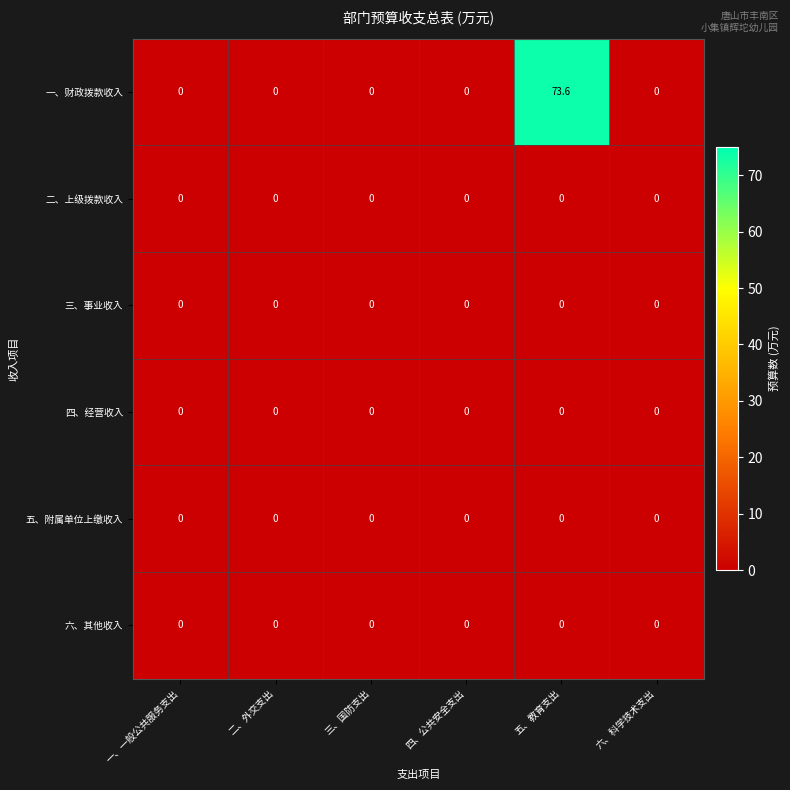

Is it true that 二、上级拨款收入 equals 0.0 at 六、科学技术支出?

True